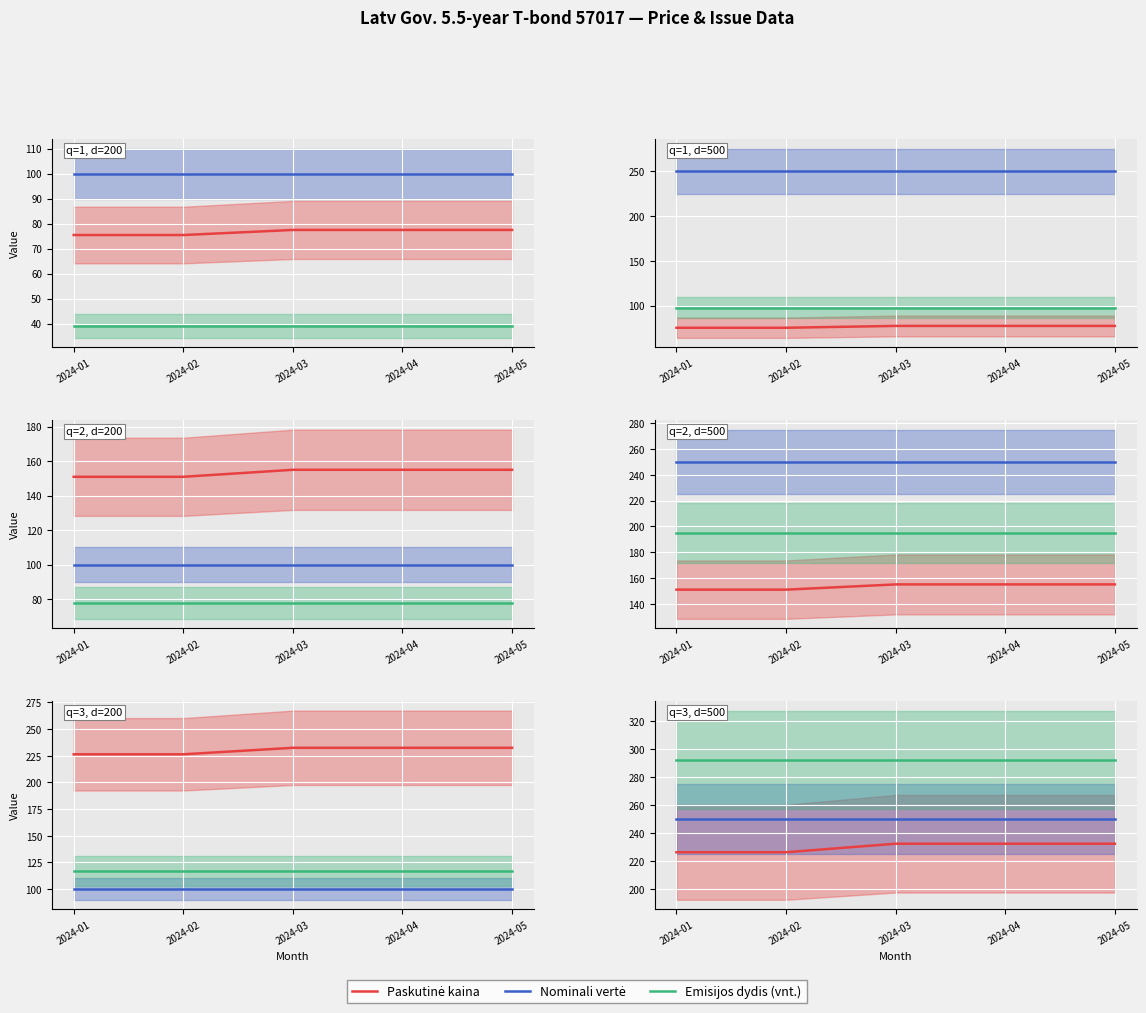

What is the difference between the highest and lowest values at 2024-02?

66.1